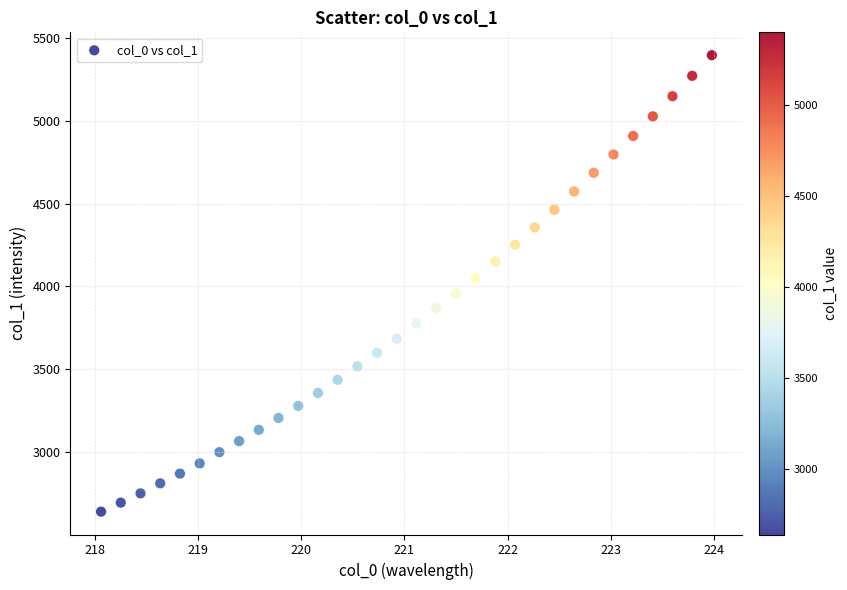

What is the range of Y values (max minus min)?

2760.0